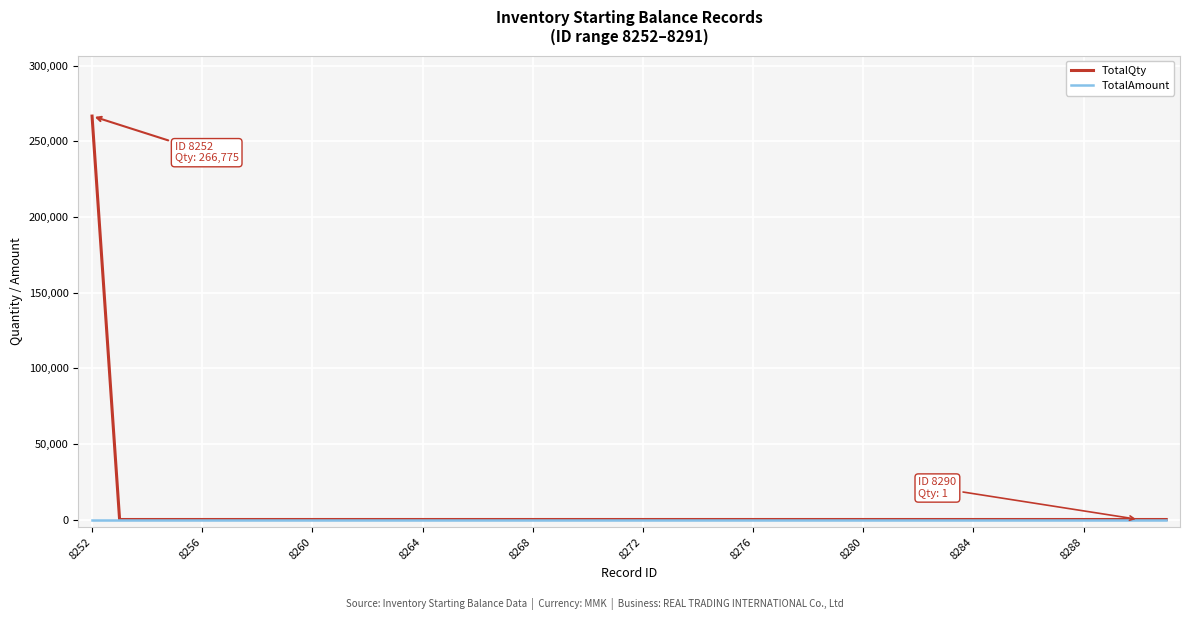

List the series in order of their overall mean, highest first.

TotalQty, TotalAmount